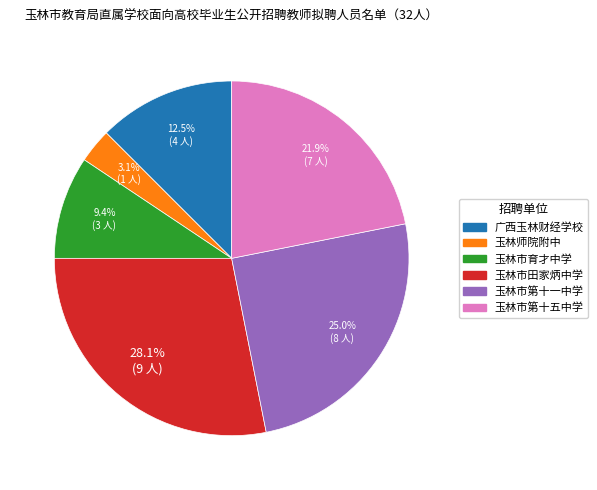

How many slices are in this pie chart?

6